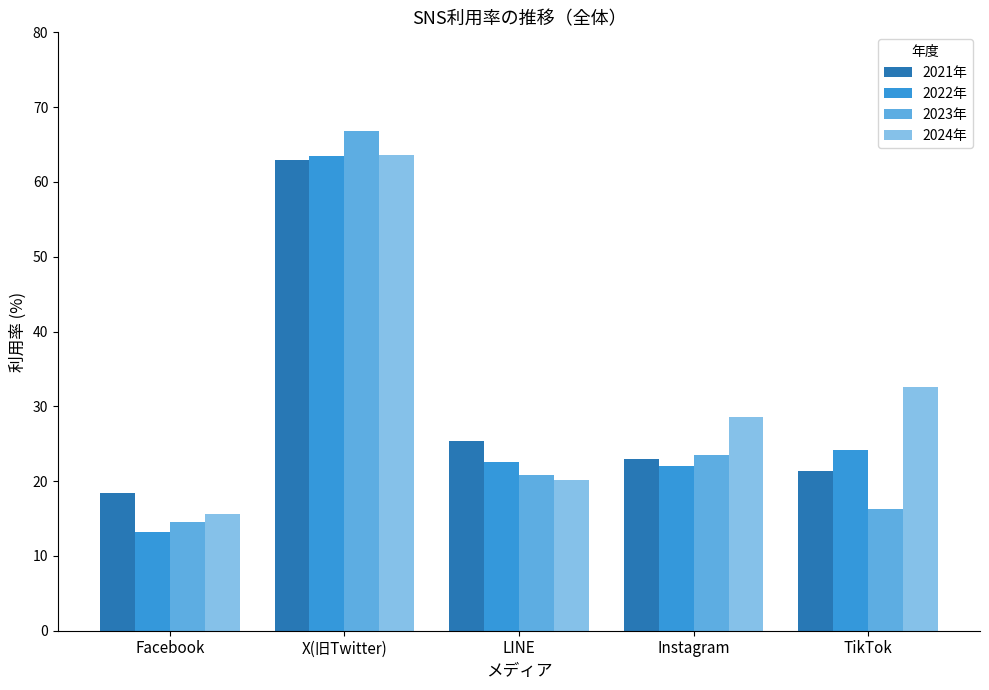

Reading left to right, extract all data points from this chart.

2021年: Facebook=18.4	X(旧Twitter)=62.9	LINE=25.4	Instagram=22.9	TikTok=21.3
2022年: Facebook=13.2	X(旧Twitter)=63.5	LINE=22.5	Instagram=22.0	TikTok=24.1
2023年: Facebook=14.6	X(旧Twitter)=66.8	LINE=20.8	Instagram=23.5	TikTok=16.3
2024年: Facebook=15.6	X(旧Twitter)=63.6	LINE=20.1	Instagram=28.6	TikTok=32.6